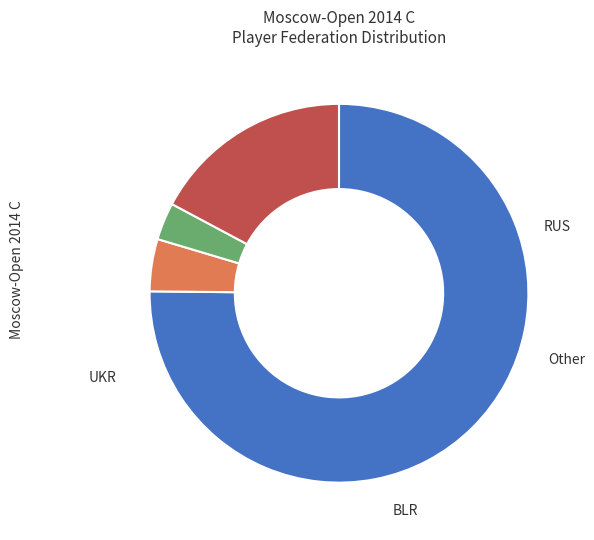

To the nearest percent, what portion does UKR represent?

4%